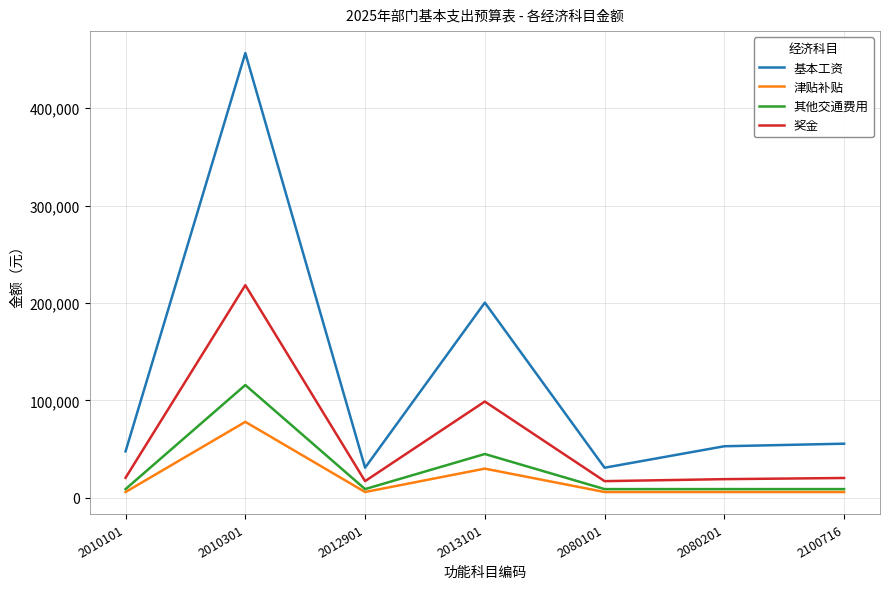

What is the difference between the 奖金 values at 2013101 and 2100716?

78480